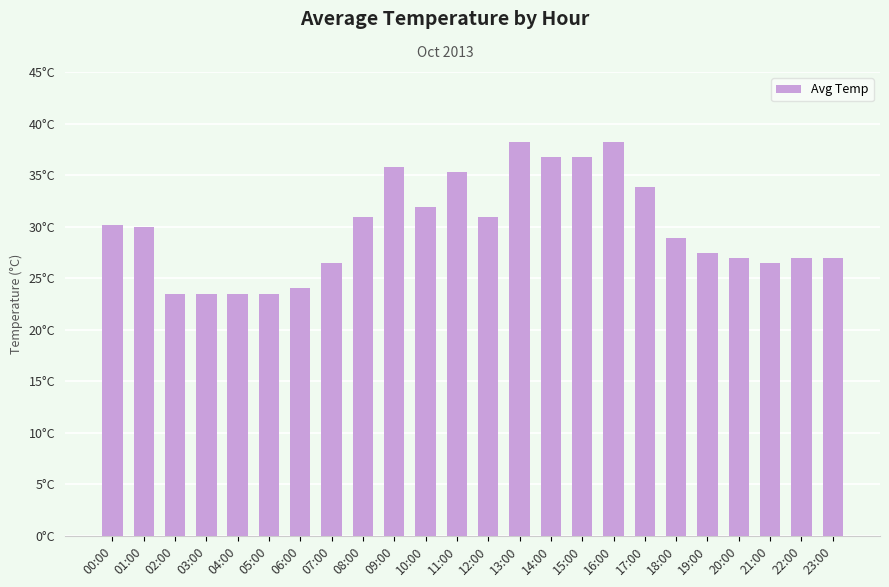

Which has a higher value, 22:00 or 17:00?

17:00